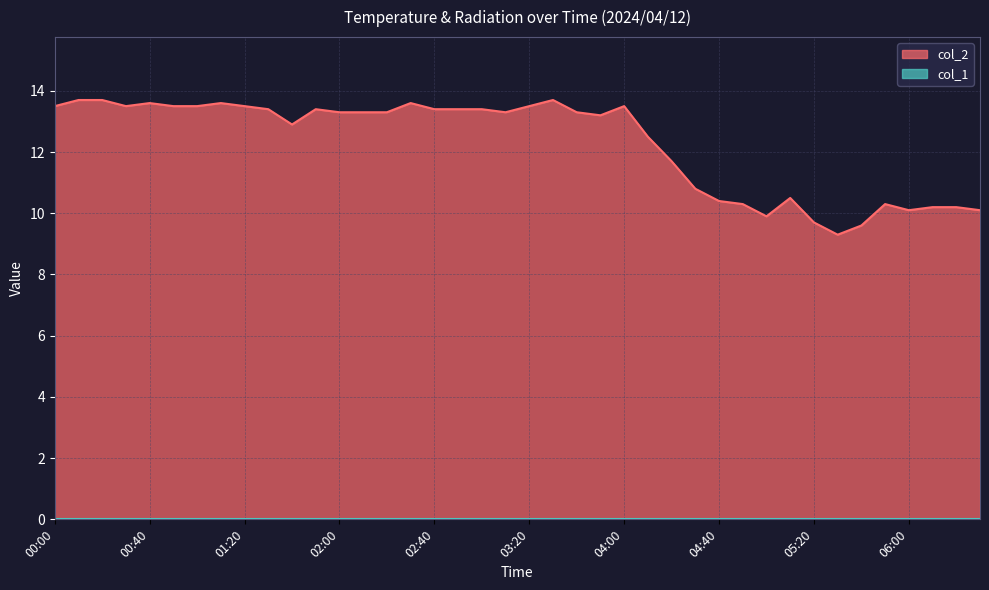

At which category does the data reach its first local valley?

00:30